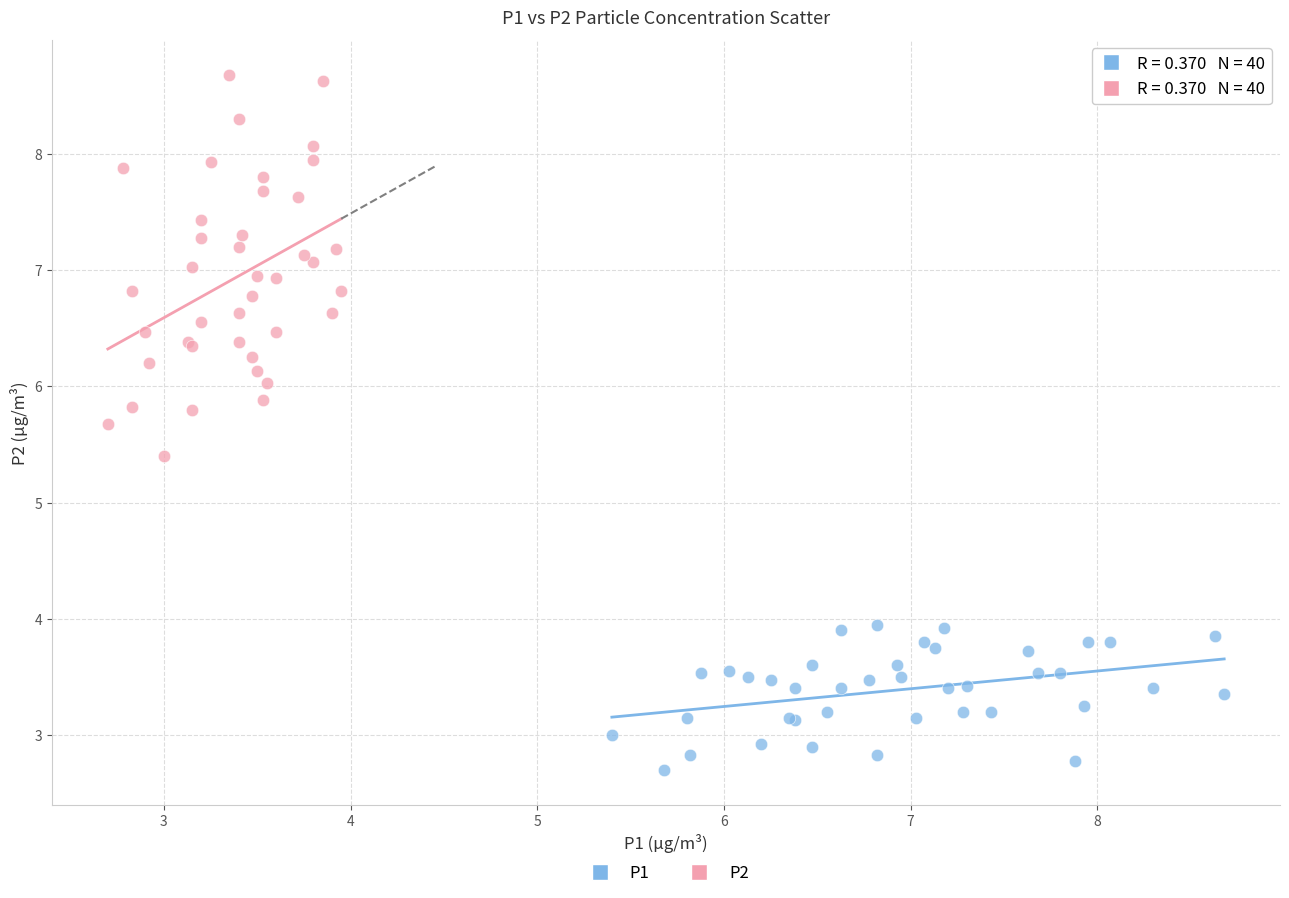

Which series contains the highest Y value?

P2